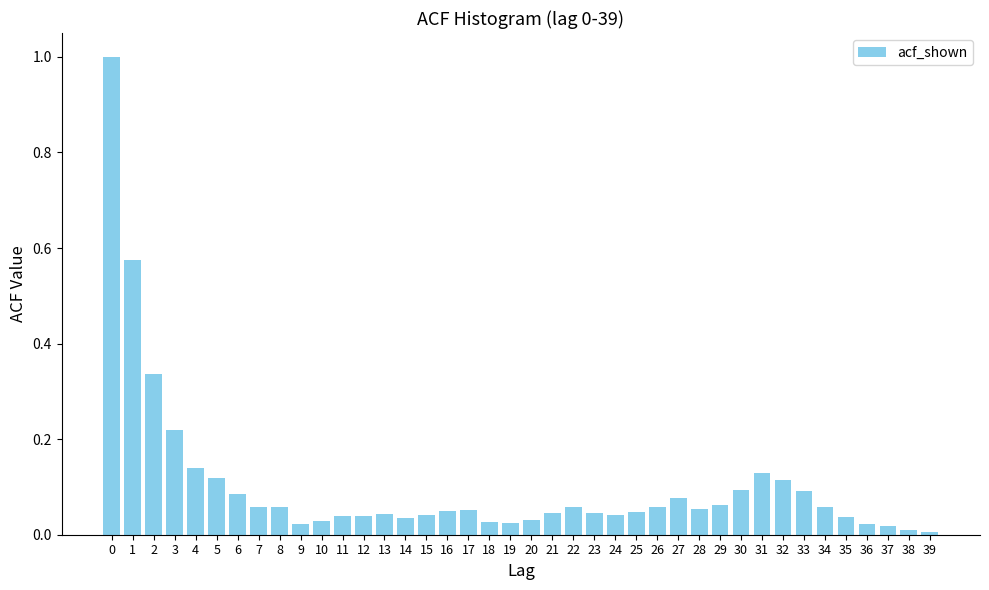

What is the difference between the maximum and minimum values?

1.0